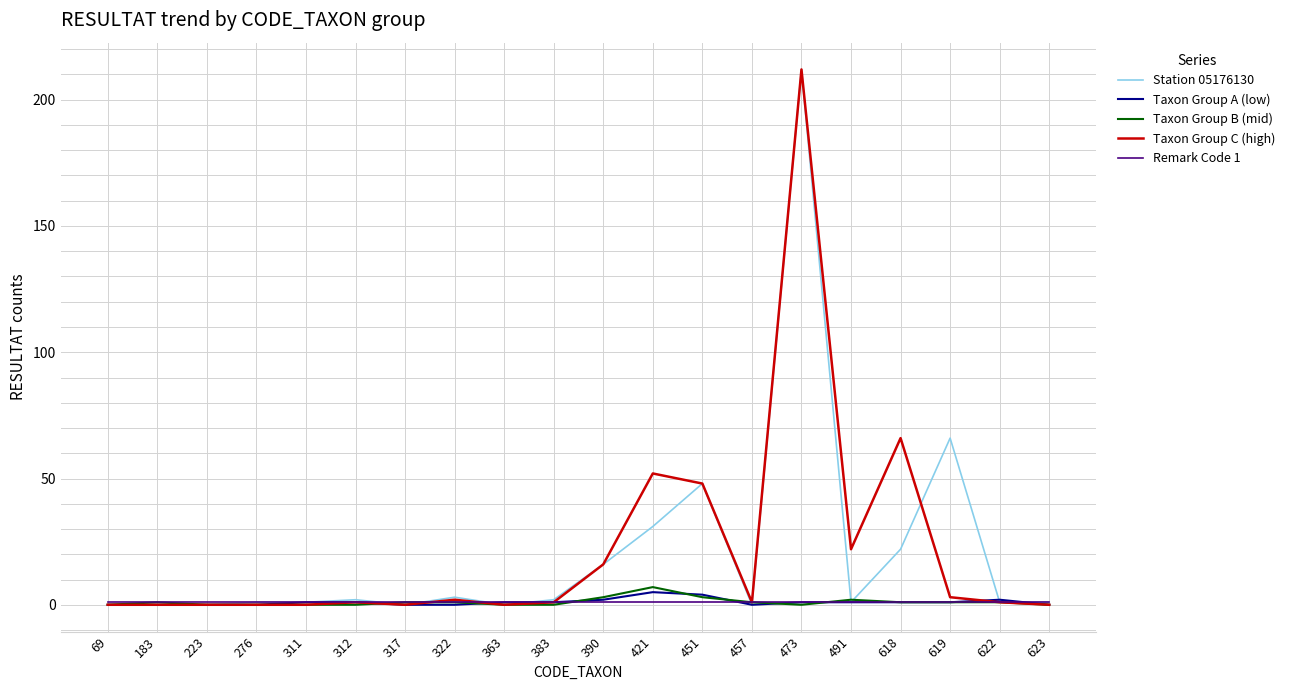

Which label corresponds to the largest value in the chart?

473